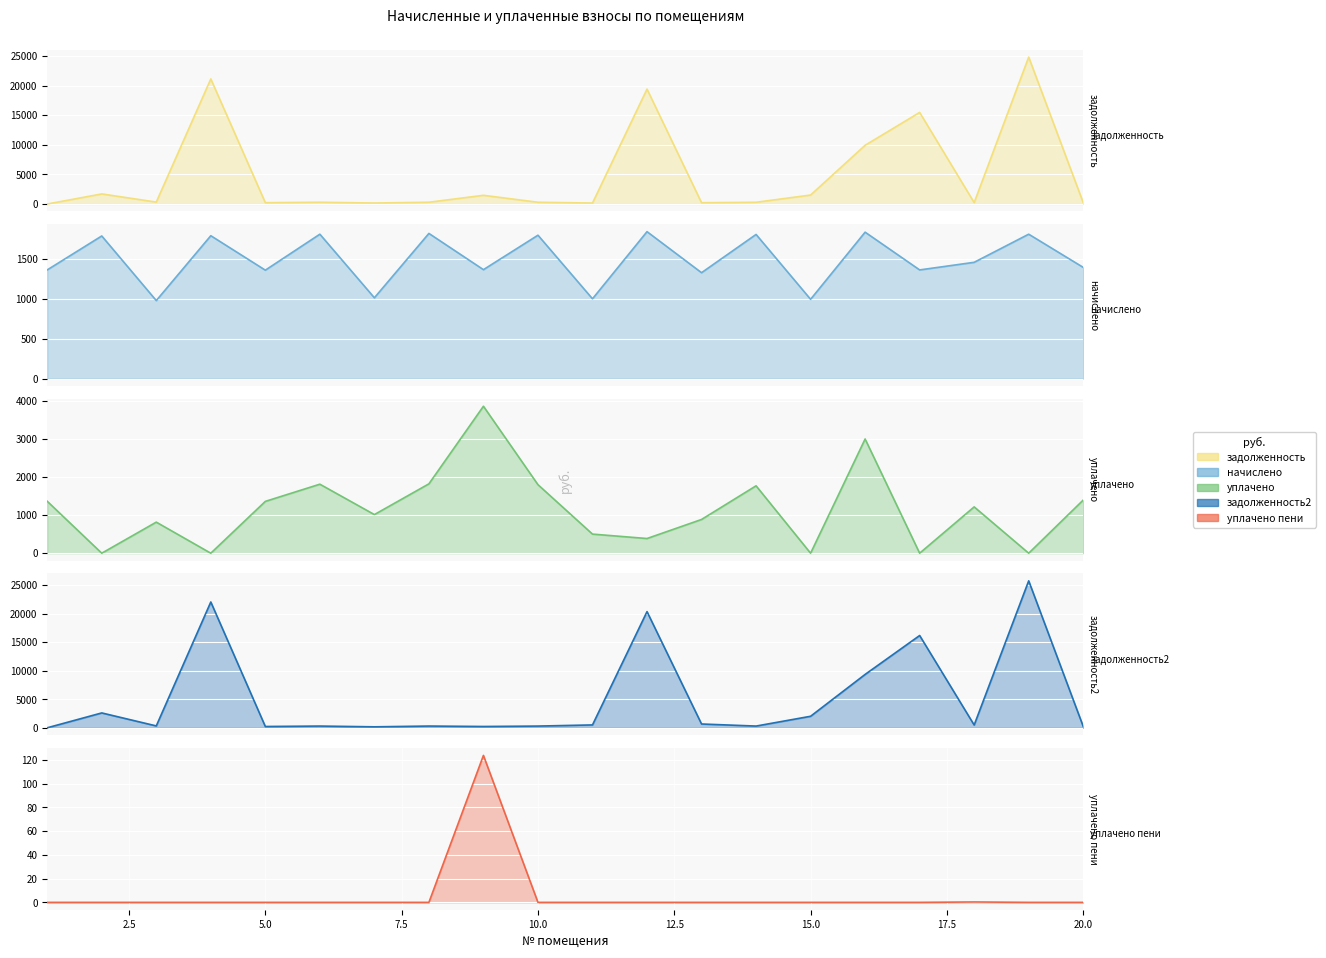

What are all the series names shown in the legend?

задолженность (col_1), начислено (col_3), уплачено (col_4), задолженность2 (col_6), уплачено пени (col_8)